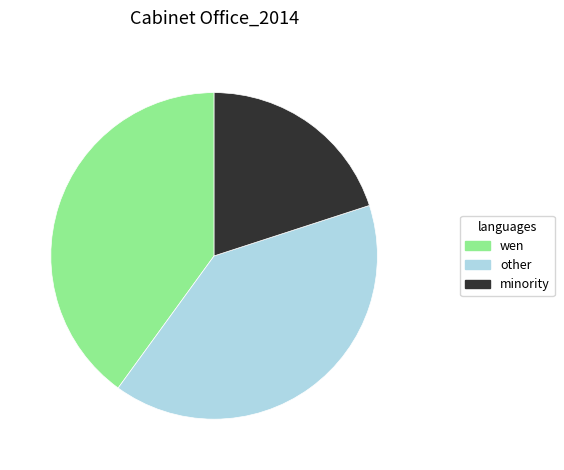

Is the sum of other and wen greater than half?

Yes